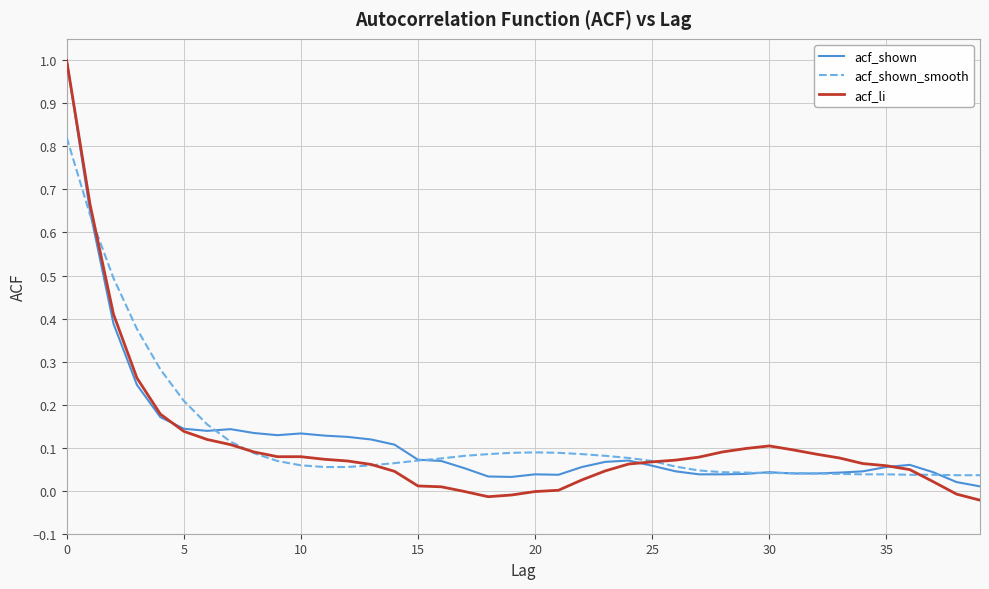

What is the maximum value shown in the chart?

1.0